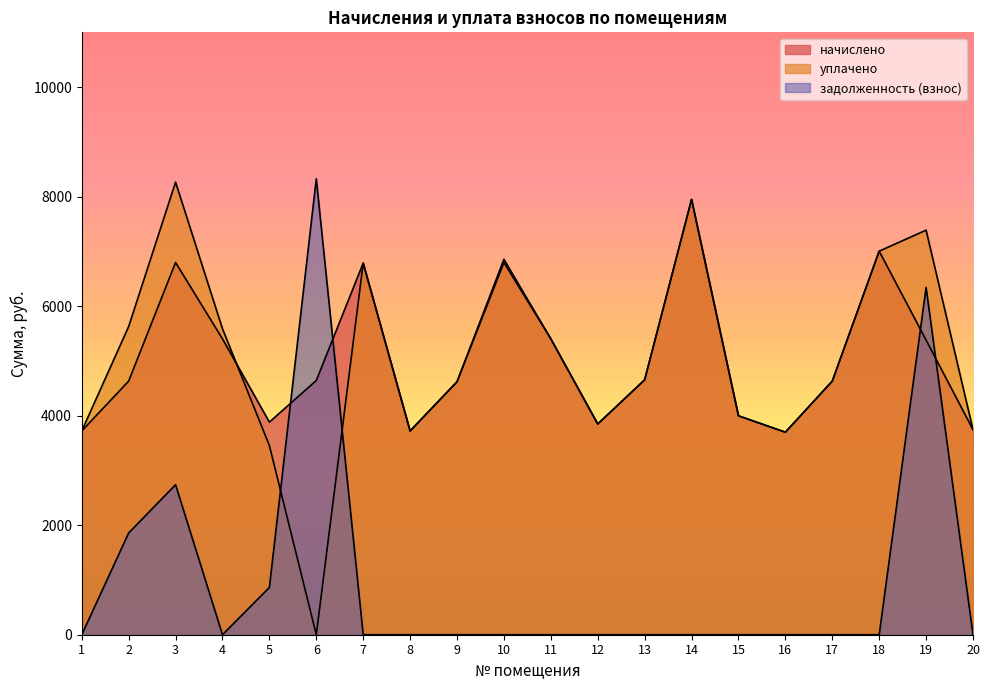

What is the difference between the начислено values at 4 and 9?

783.3